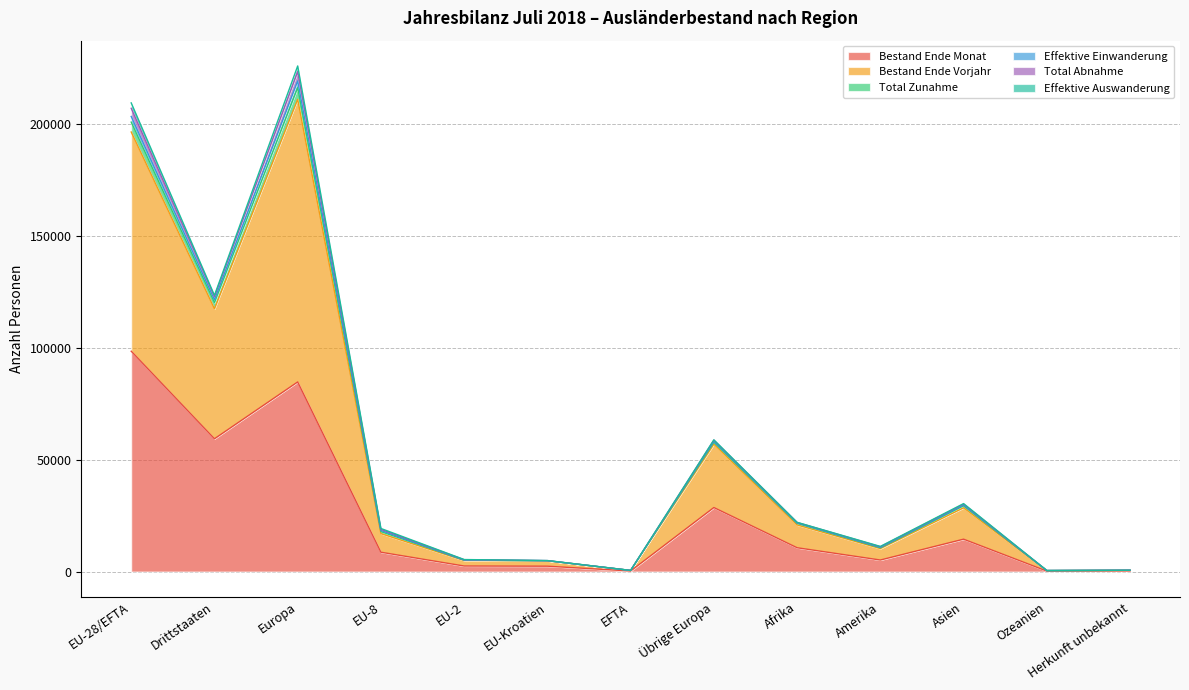

The value of Bestand Ende Monat at Asien is 14446. True or false?

True